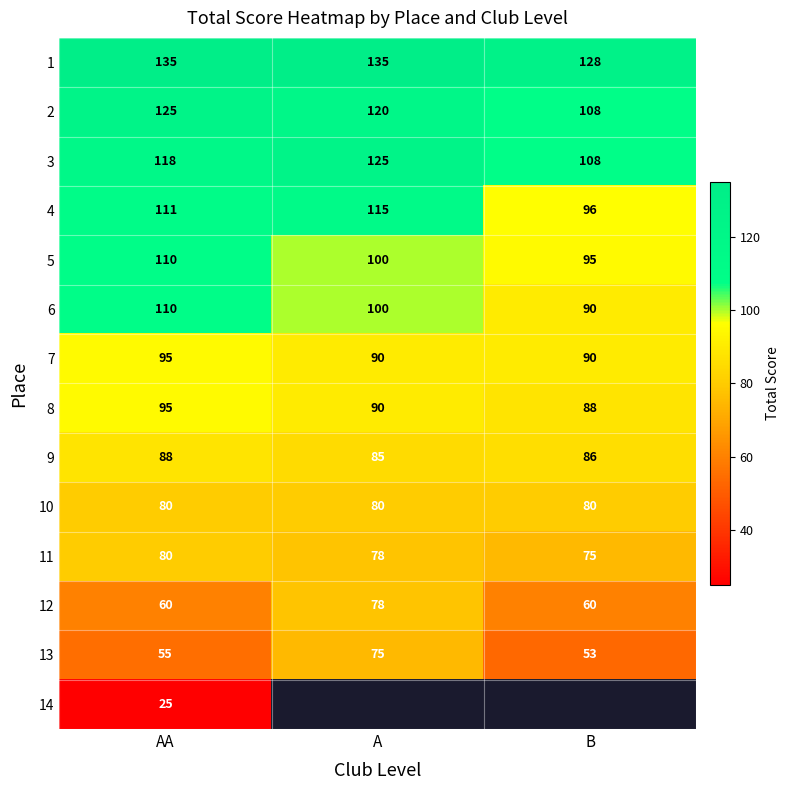

Which category has the highest value in the 5 series?

AA